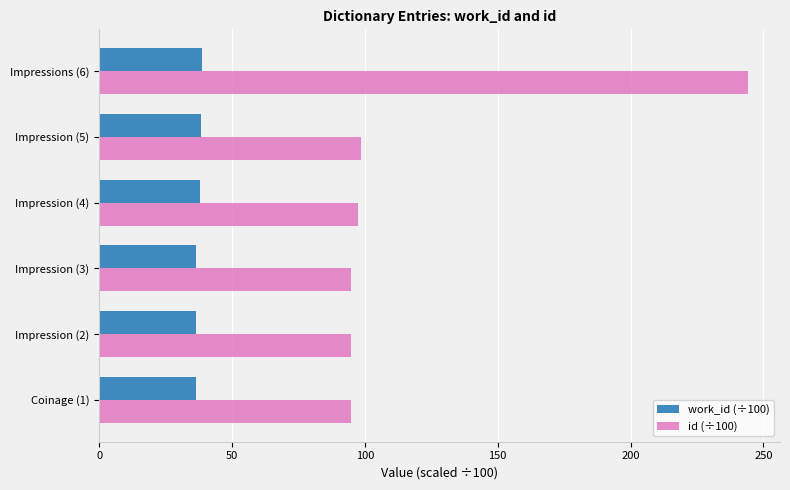

What is the smallest value displayed?

36.5